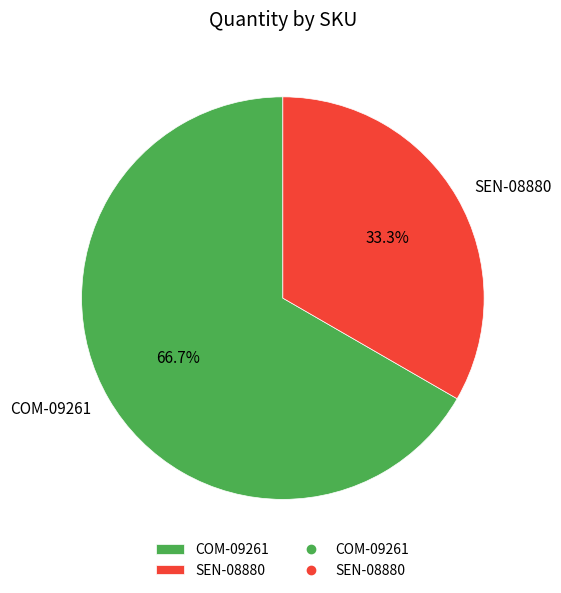

Is the sum of COM-09261 and SEN-08880 greater than half?

Yes